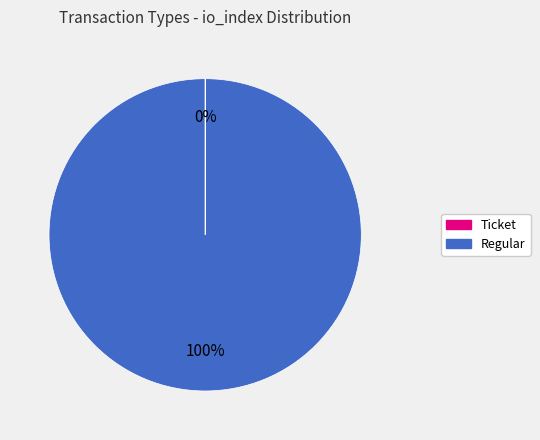

Which category has the biggest portion of the pie?

Regular